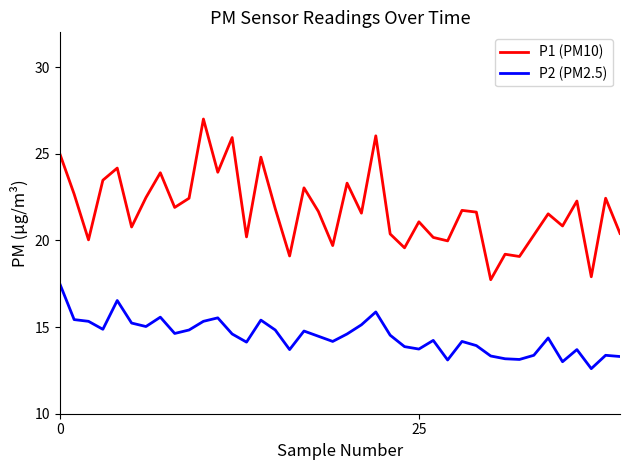

True or false: P2 (PM2.5) and P1 (PM10) intersect in this chart.

False